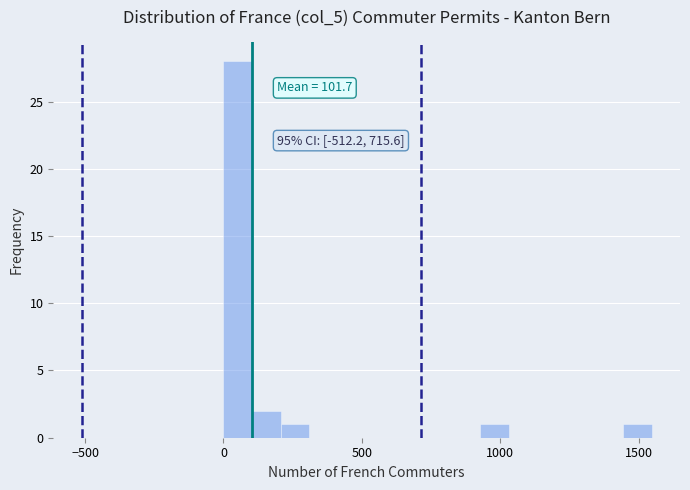

Read against the x-axis, roughly where is the centre of the tallest bar?

50